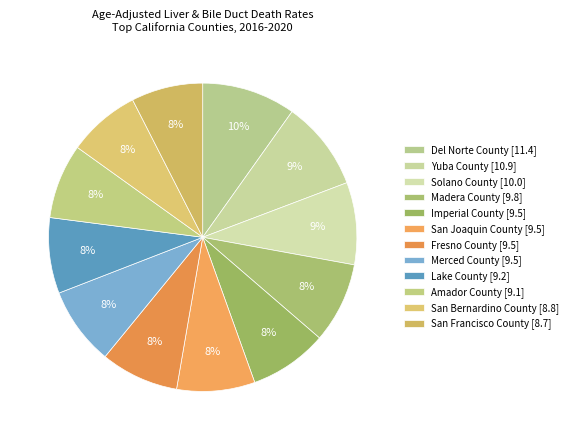

Is there any slice that represents more than half of the pie?

No